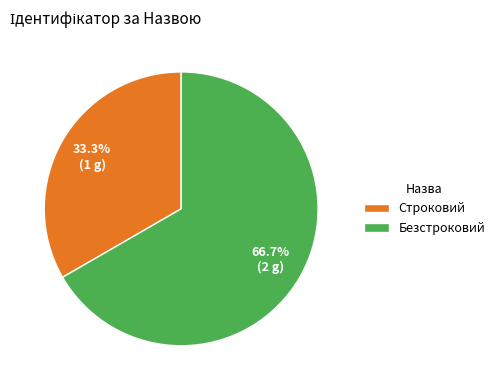

Which category has the smallest portion of the pie?

Строковий